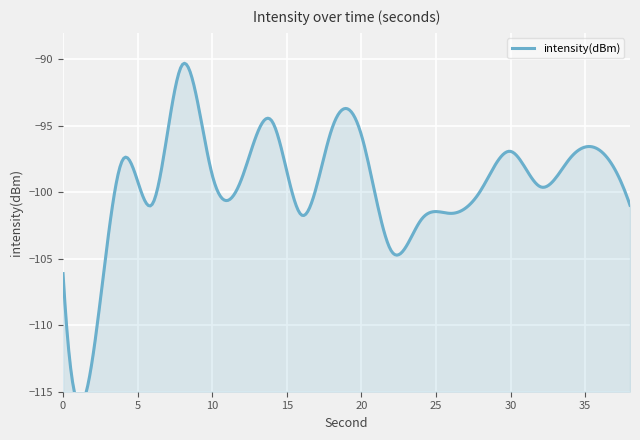

Count the number of values greater than -98.

8